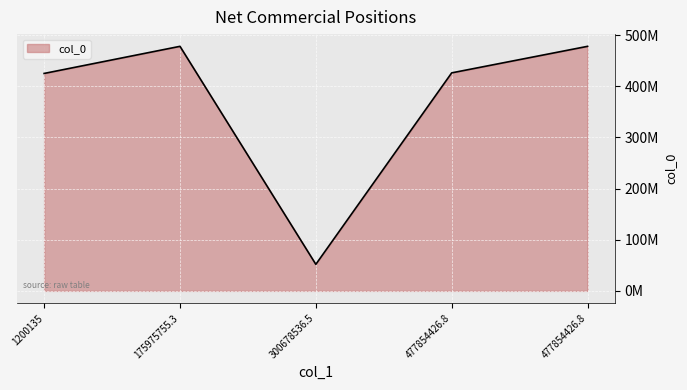

What is the ratio of the value at 300678536.5 to the value at 175975755.3?

0.1